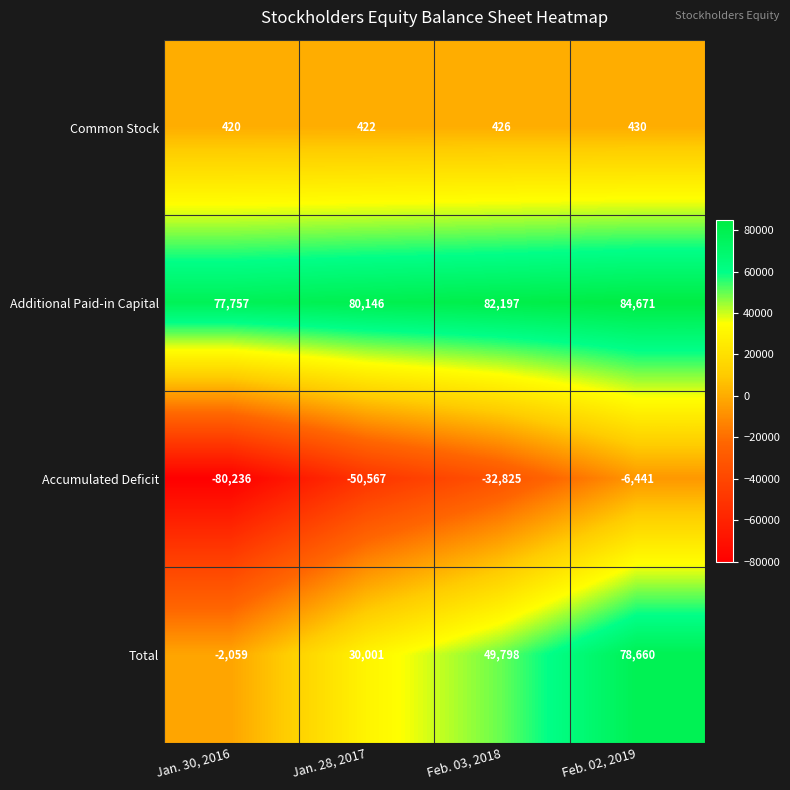

Between Jan. 30, 2016 and Feb. 03, 2018, which series saw the biggest shift?

Total